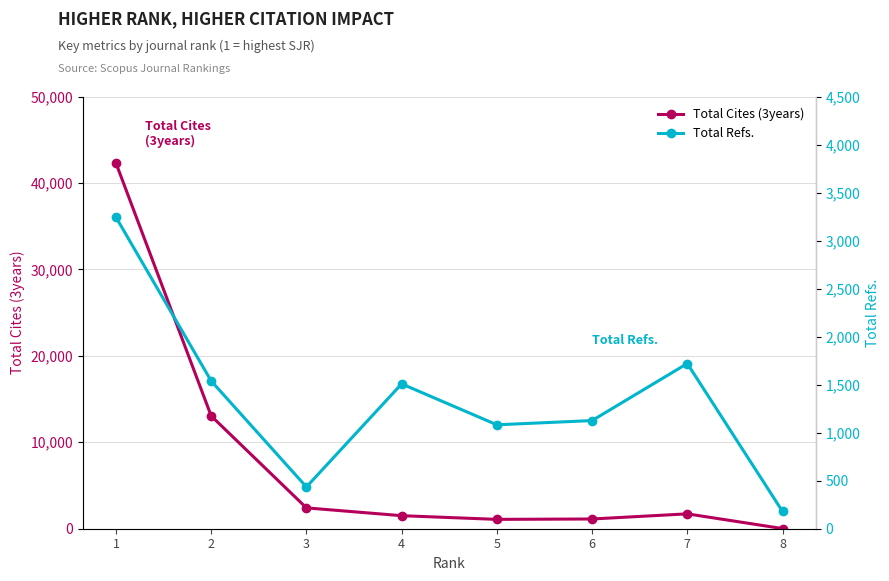

Between 3 and 6, which series saw the biggest shift?

Total Cites (3years)